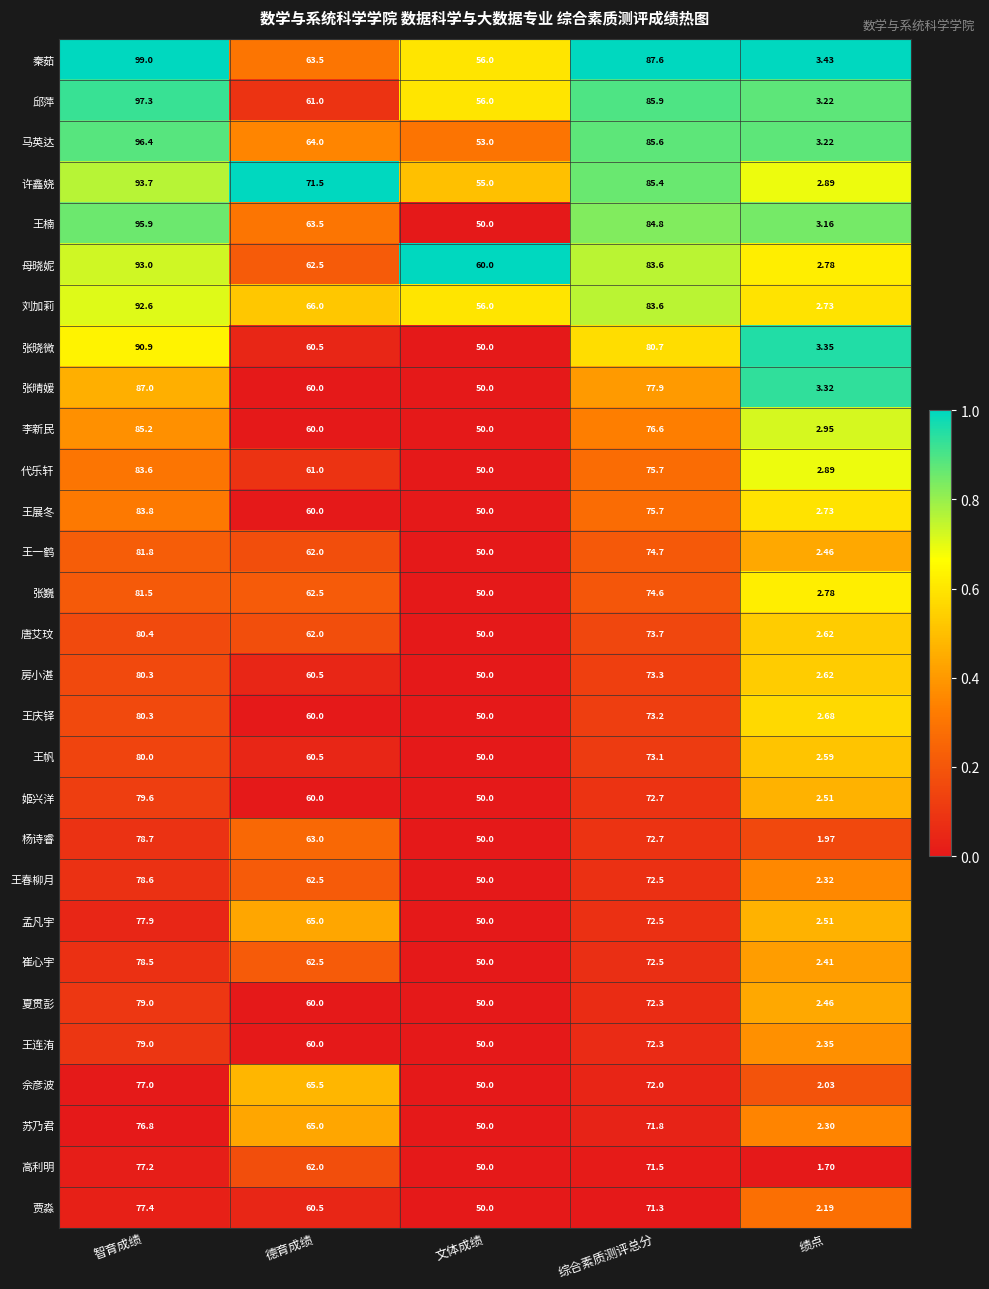

At which category does the chart reach its peak across all series?

智育成绩